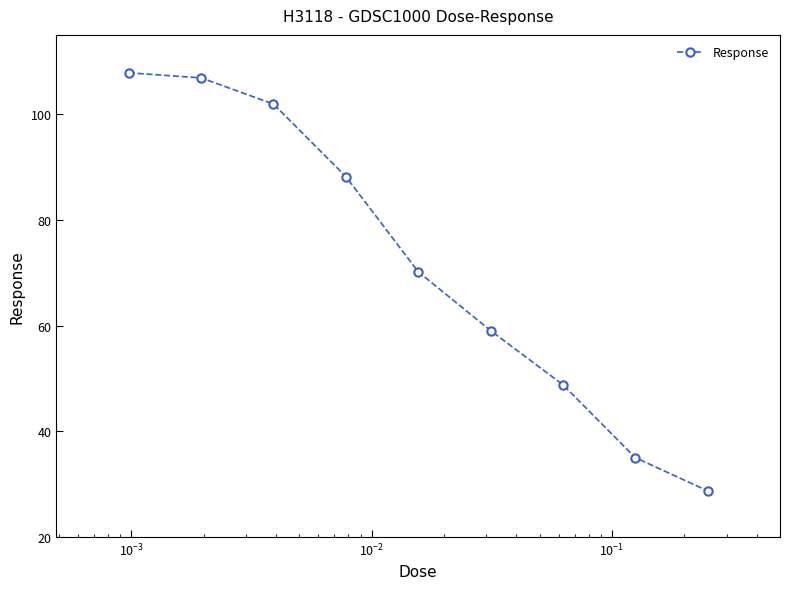

What is the value of the 6th point from the left?

59.1